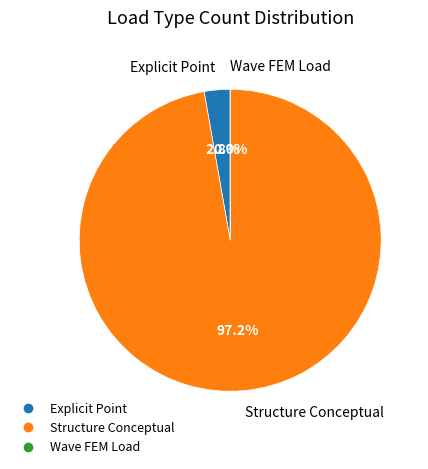

Which category accounts for the majority?

Structure Conceptual